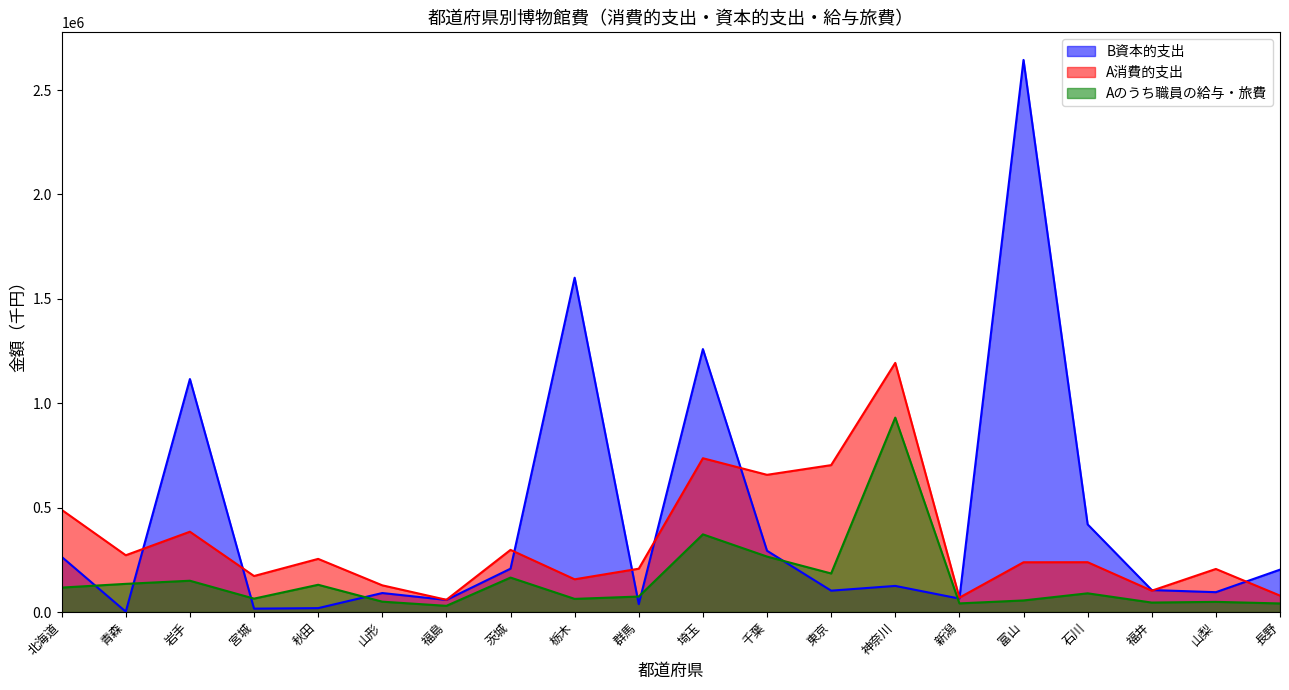

Which series has the largest range (max minus min)?

B資本的支出